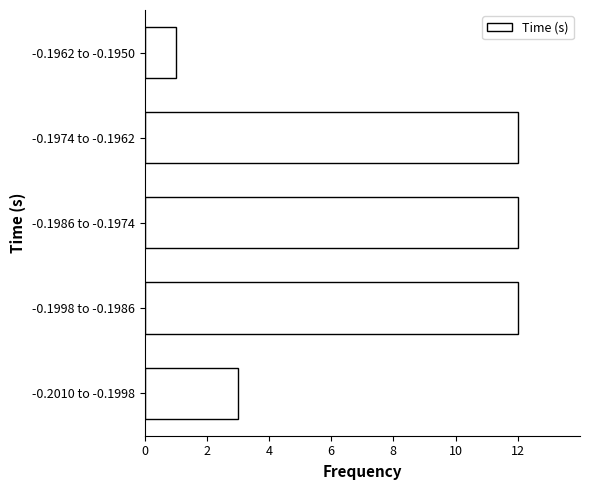

Reading top to bottom, extract all data points from this chart.

-0.1962 to -0.1950=1	-0.1974 to -0.1962=12	-0.1986 to -0.1974=12	-0.1998 to -0.1986=12	-0.2010 to -0.1998=3